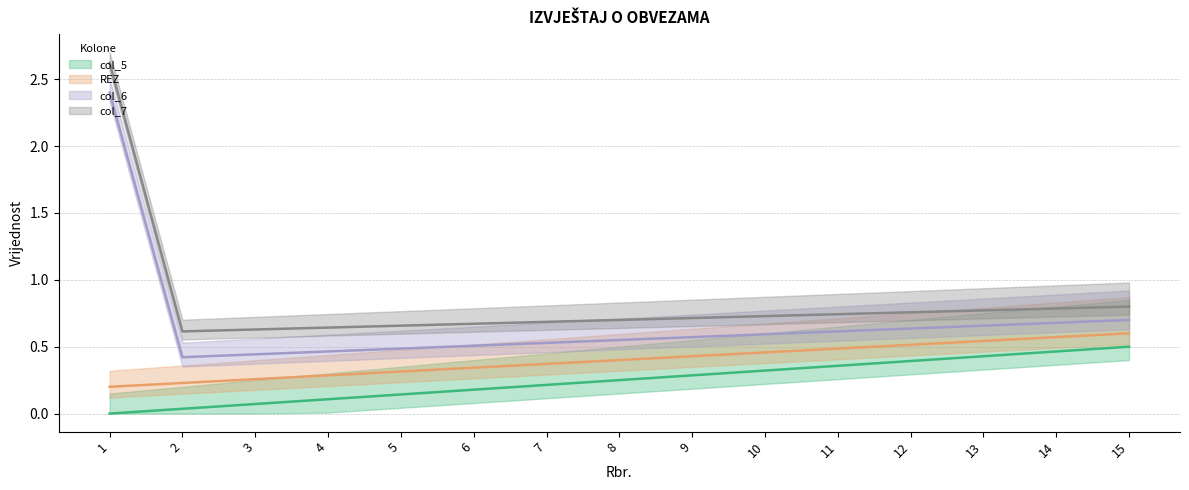

True or false: col_7 and col_6 intersect in this chart.

False